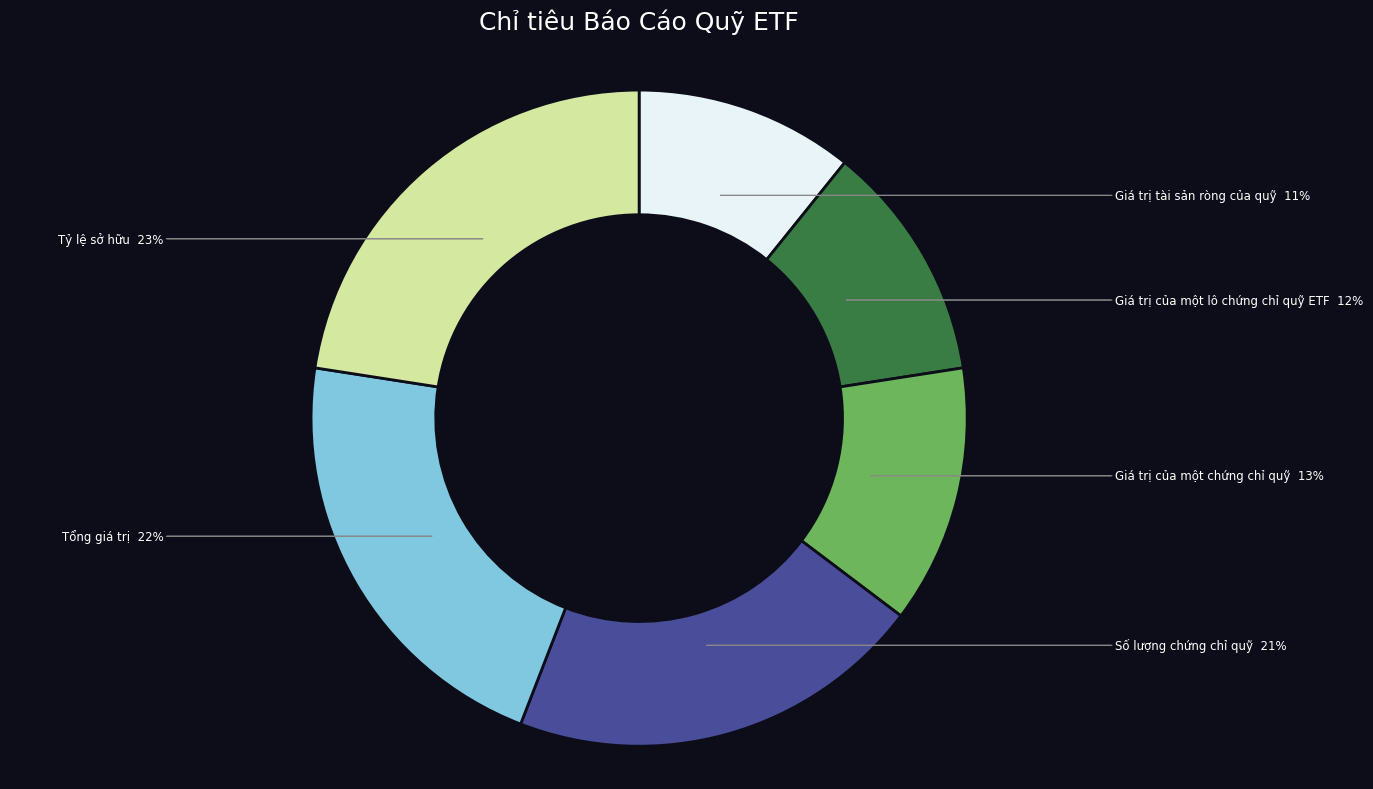

To the nearest percent, what is the difference between the largest and smallest slice percentages?

12%